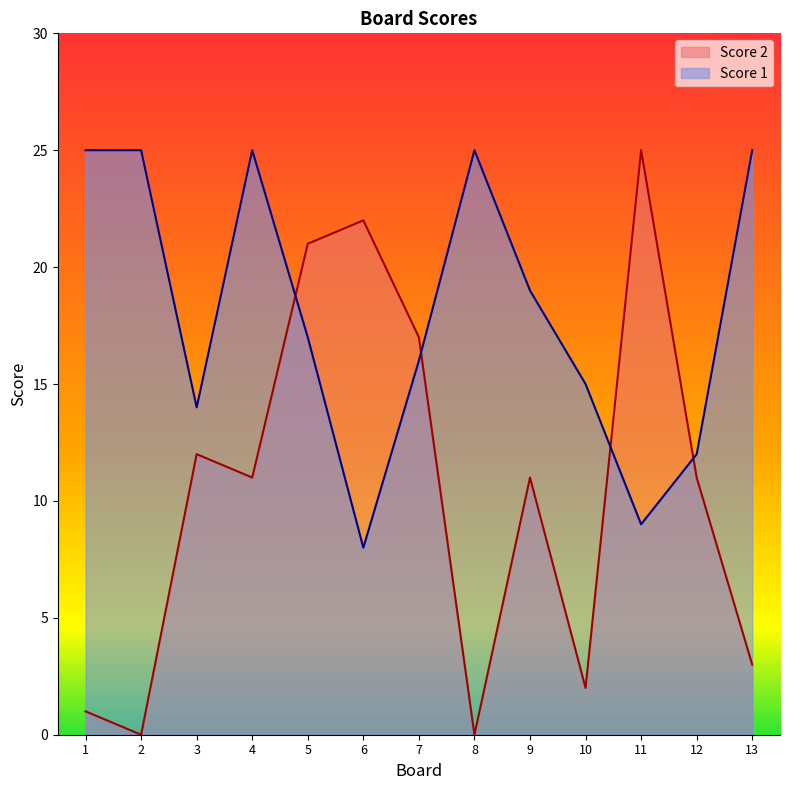

At how many categories does at least one series exceed 16?

10